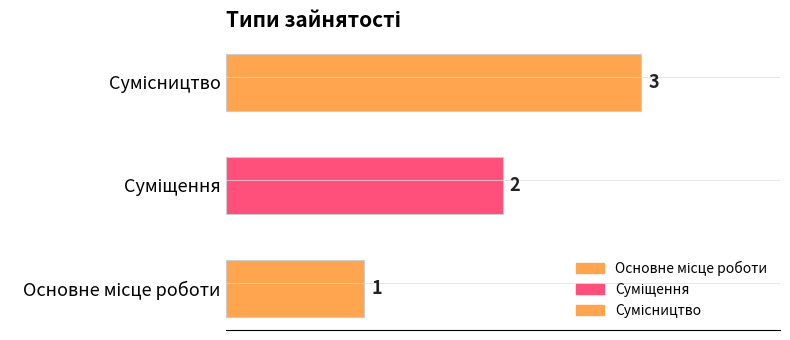

Which category has the lowest value across all series?

Основне місце роботи